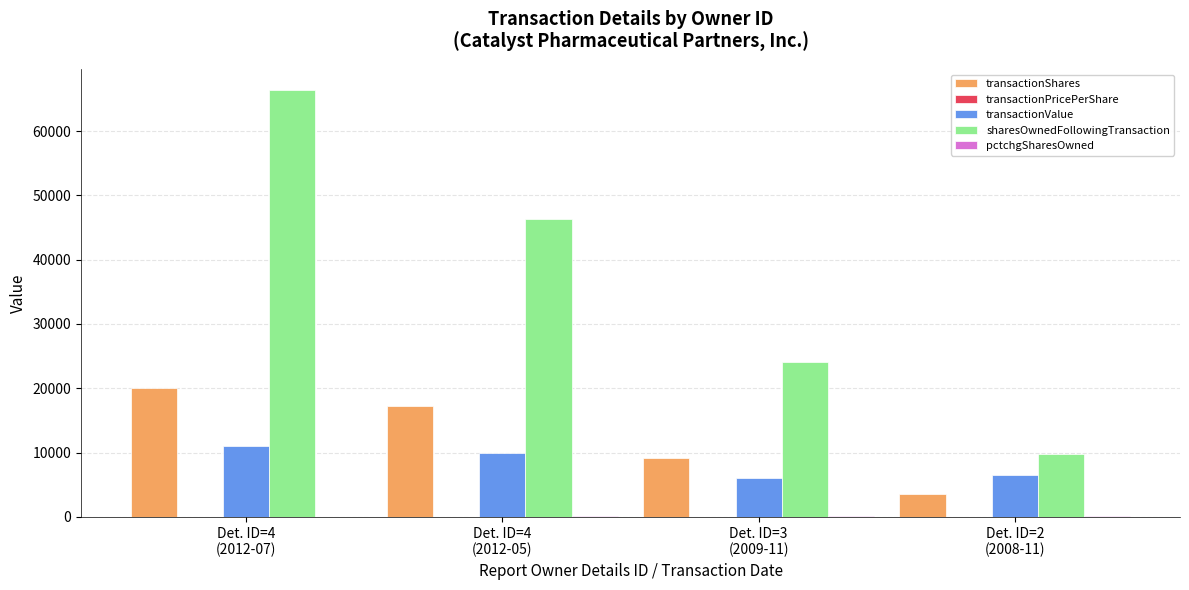

What is the sum of all transactionValue values?

33296.0